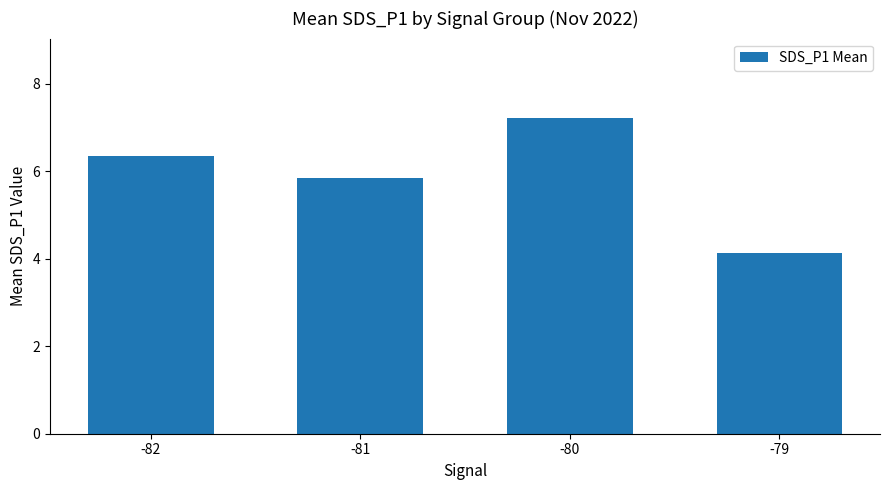

What is the difference between the second highest and minimum values?

2.2